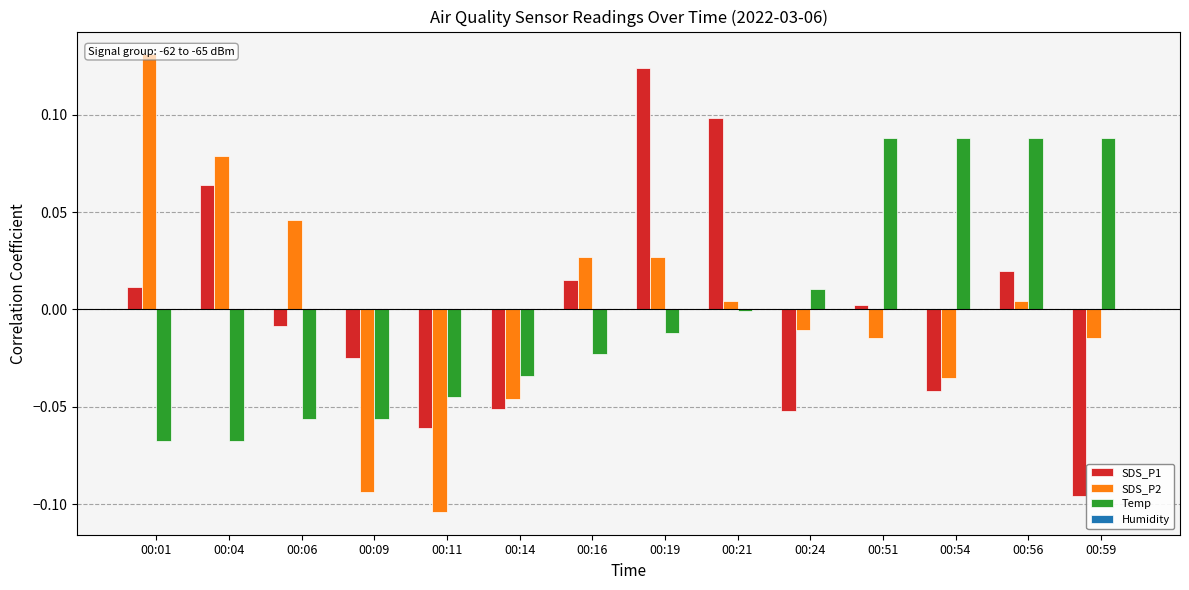

What is the maximum value for SDS_P1?

0.1